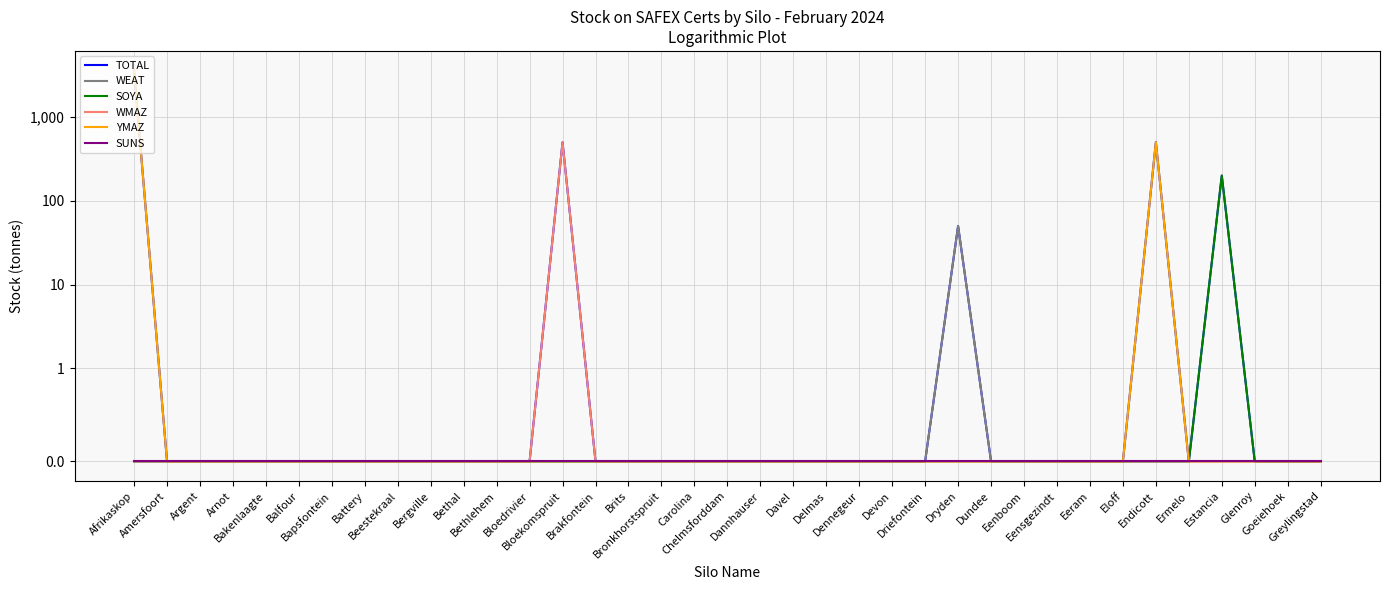

What are all the series names shown in the legend?

TOTAL, WEAT, SOYA, WMAZ, YMAZ, SUNS